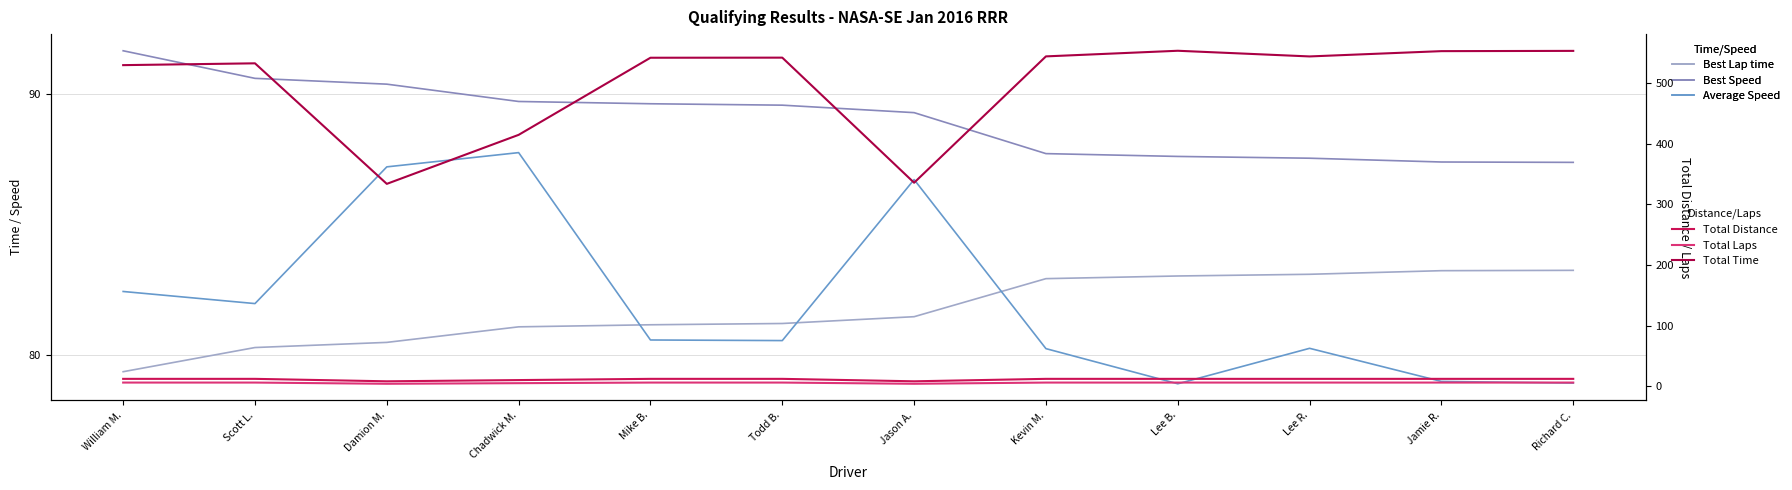

What is the lowest value of the Average Speed series?

78.9